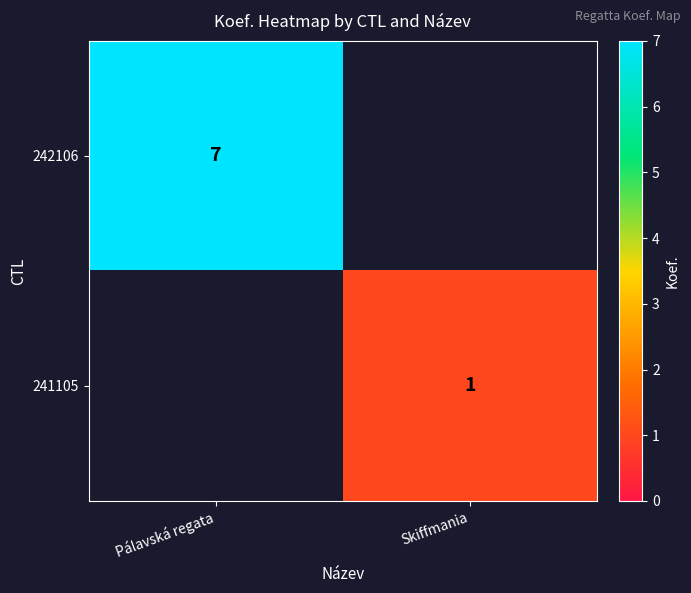

True or false: 242106 has a value of 12 at Pálavská regata.

False